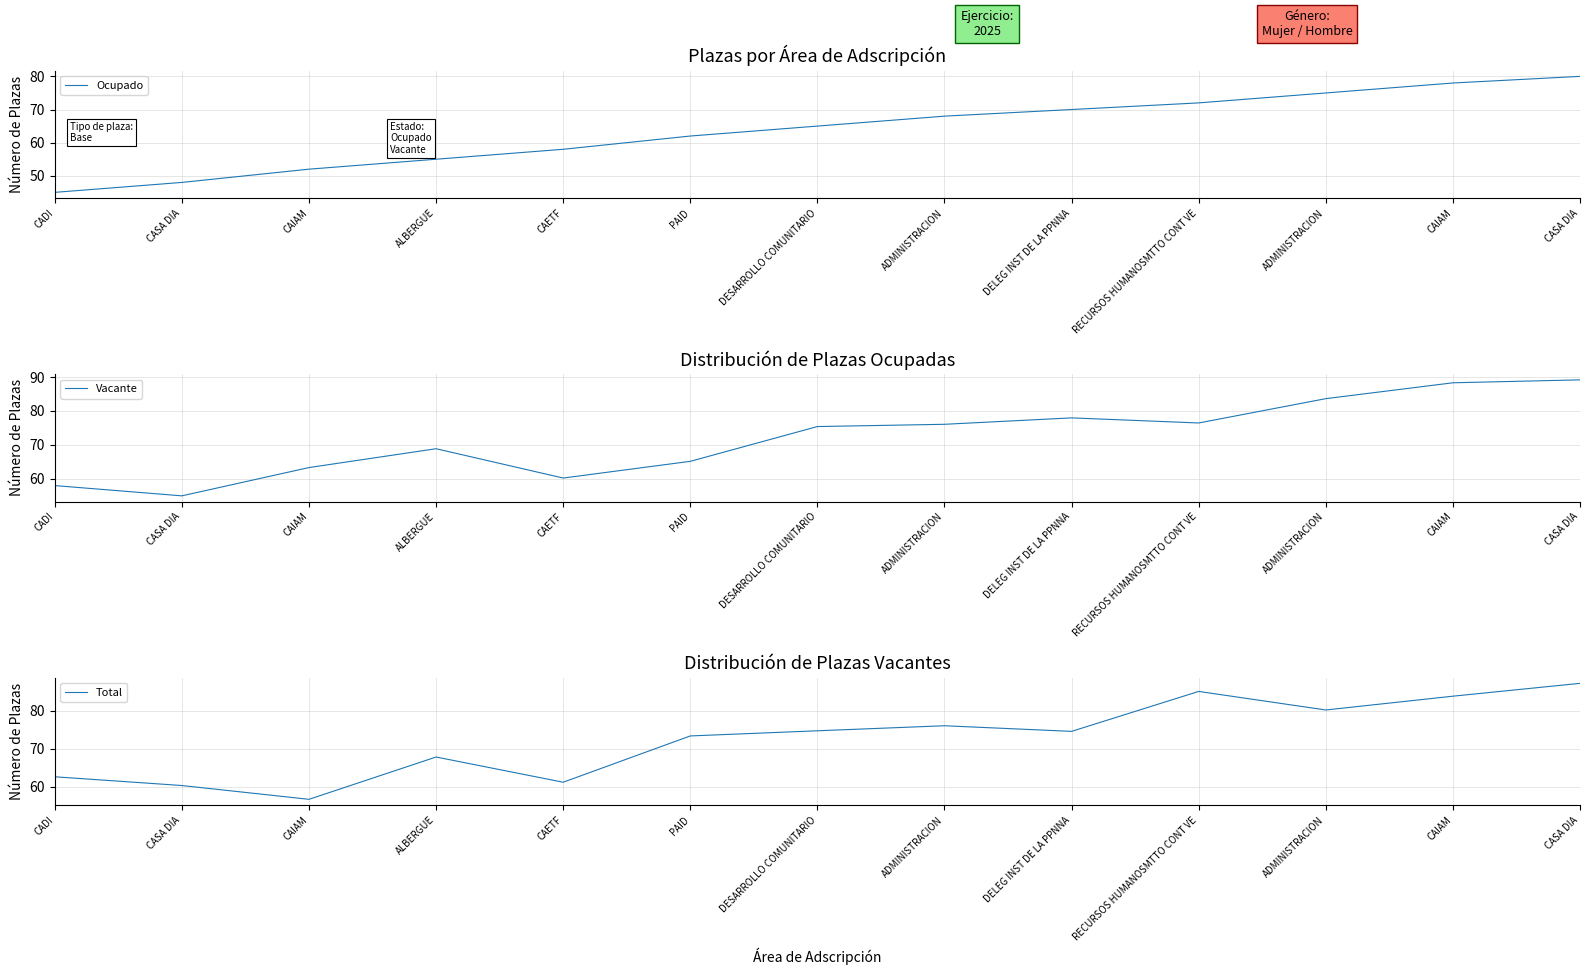

Where is Vacante nearest to the value 72?

ALBERGUE